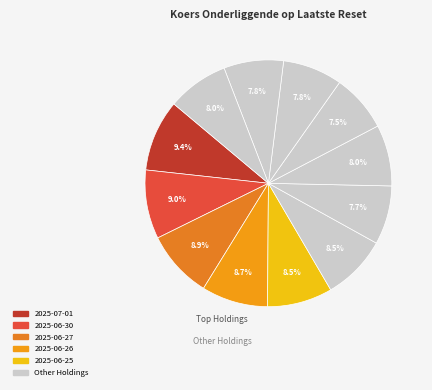

Count the number of slices in the pie.

12